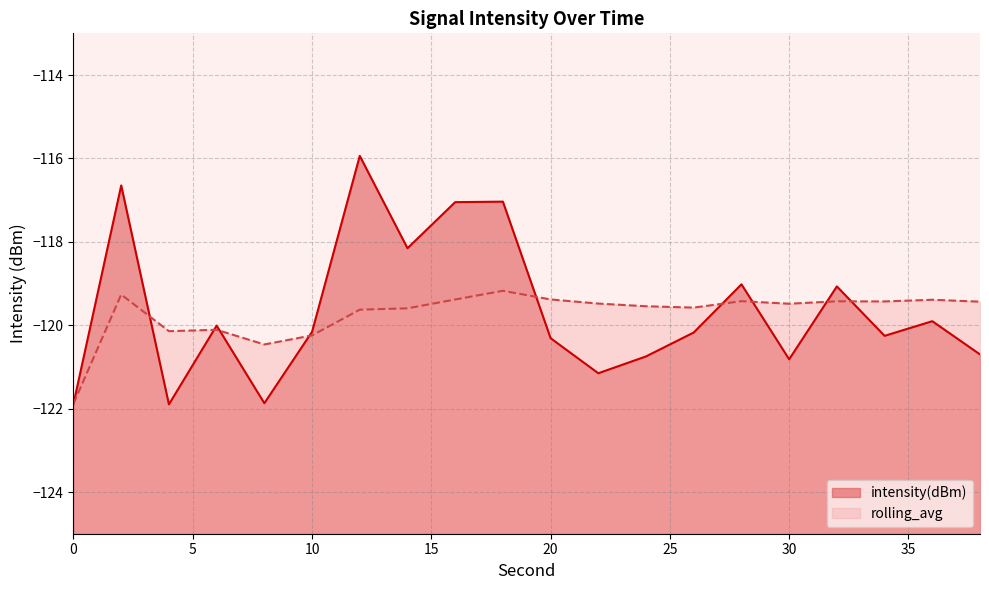

What is the value of the rolling_avg point at the 15th from the left?

-119.4